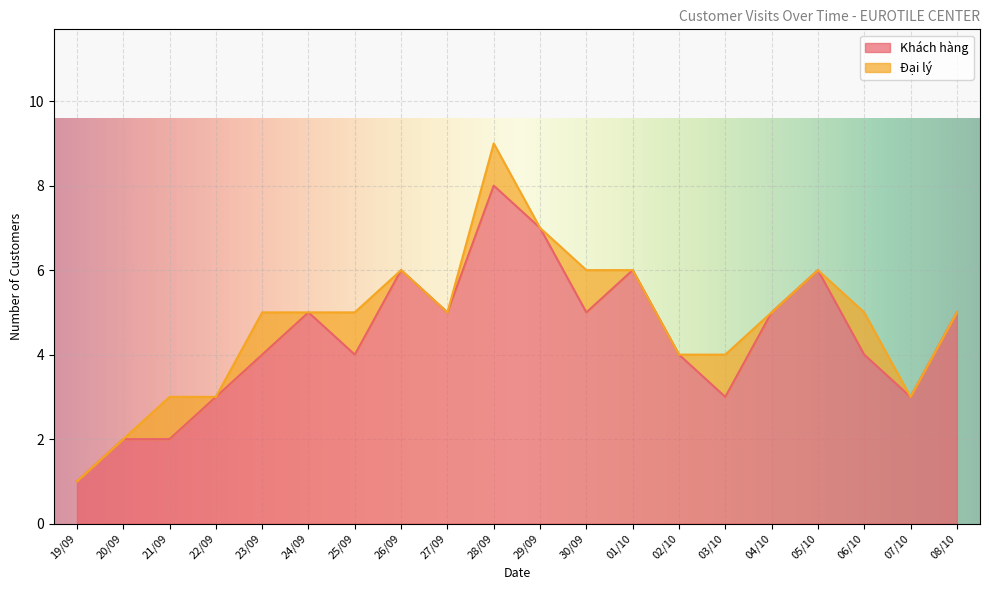

Reading left to right, what are all the values shown in this chart?

19/09=1	20/09=2	21/09=2	22/09=3	23/09=4	24/09=5	25/09=4	26/09=6	27/09=5	28/09=8	29/09=7	30/09=5	01/10=6	02/10=4	03/10=3	04/10=5	05/10=6	06/10=4	07/10=3	08/10=5